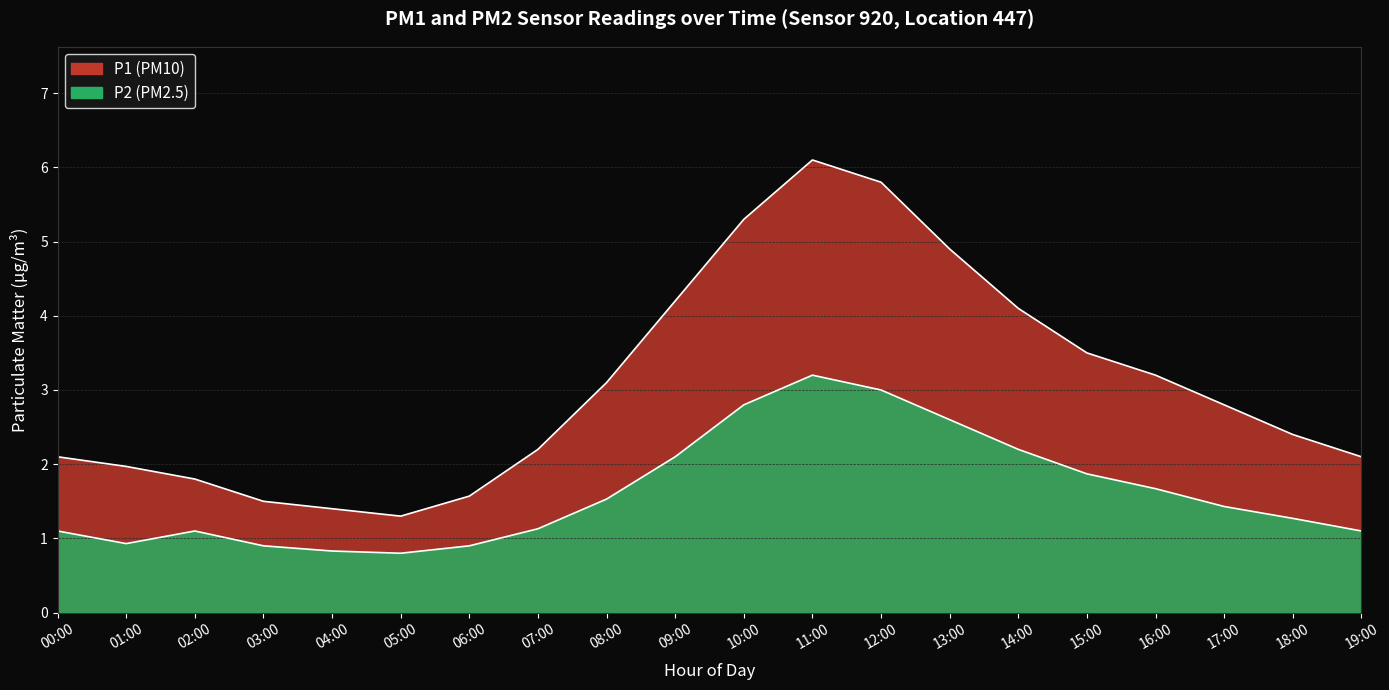

What is the sum of the P2 values at 16:00 and 08:00?

3.2